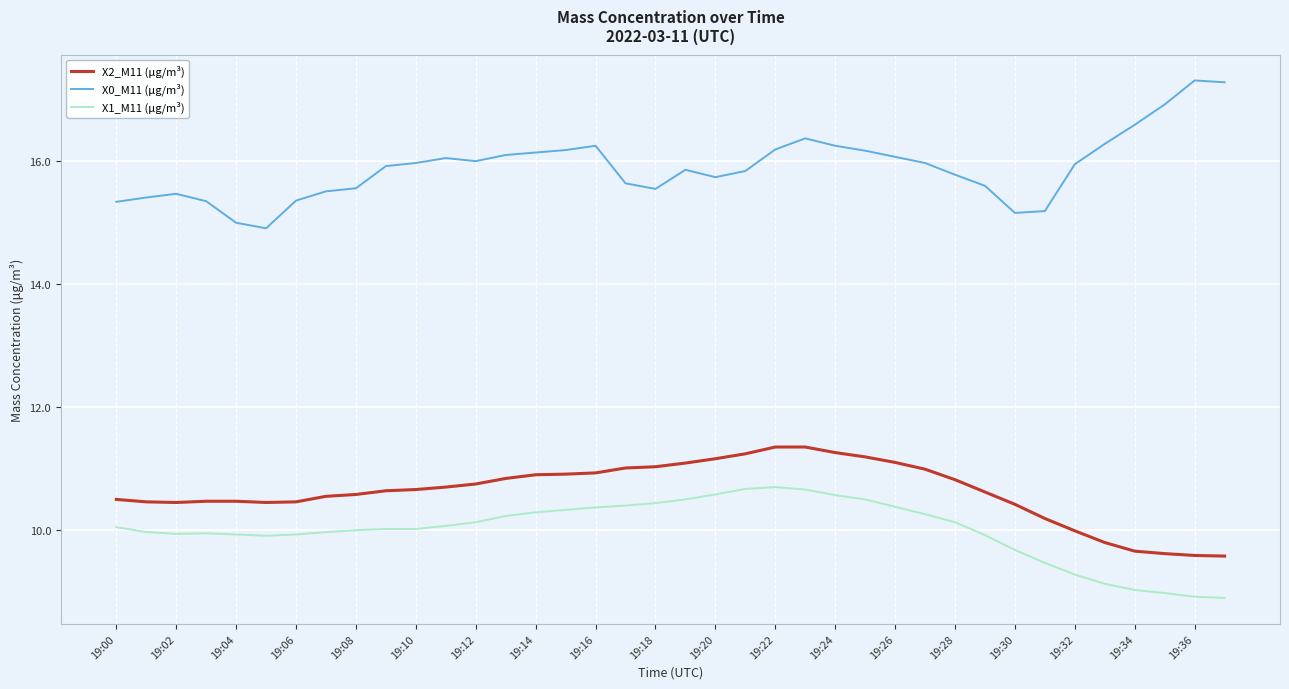

At how many categories does at least one series exceed 12?

38